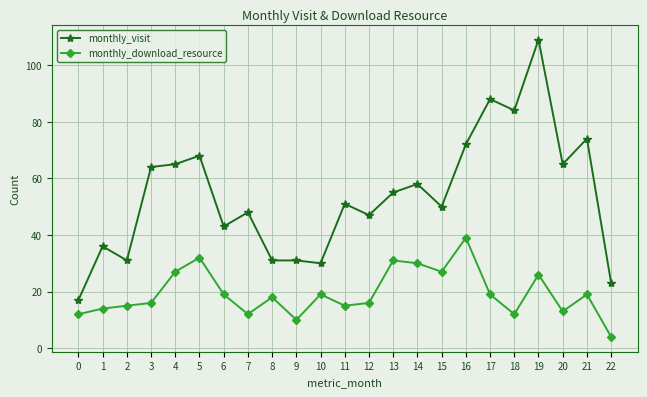

What is the spread (max minus min) of values at 21?

55